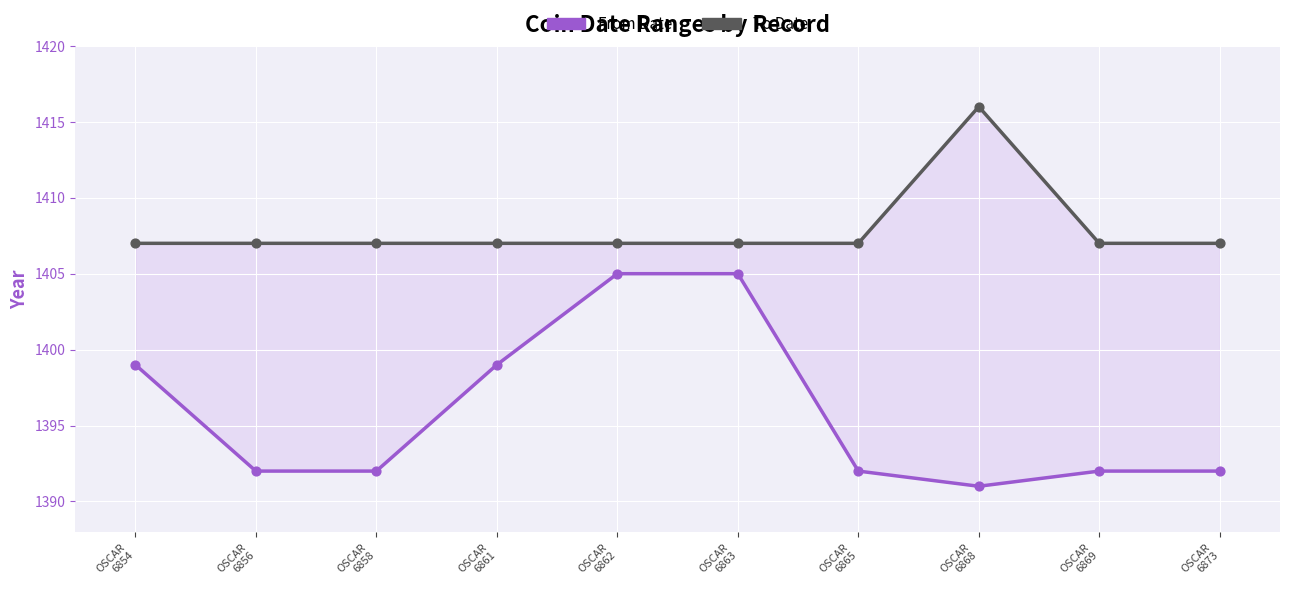

What is the total value across all series at OSCAR
6858?

2799